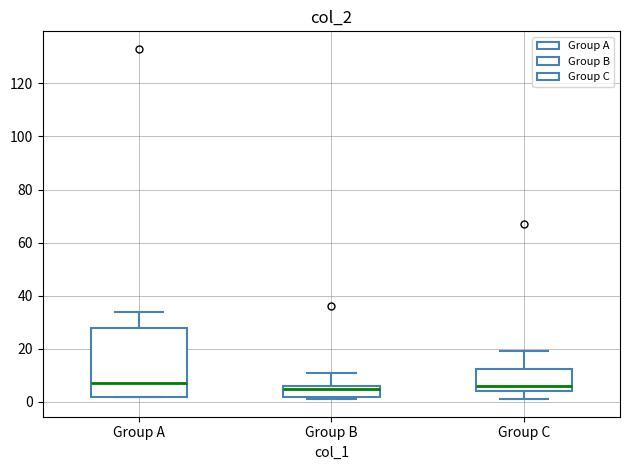

Where does the upper whisker of the box for Group B end on the y-axis? The values are not printed on the chart, so give them approximately, as read against the axis.

12